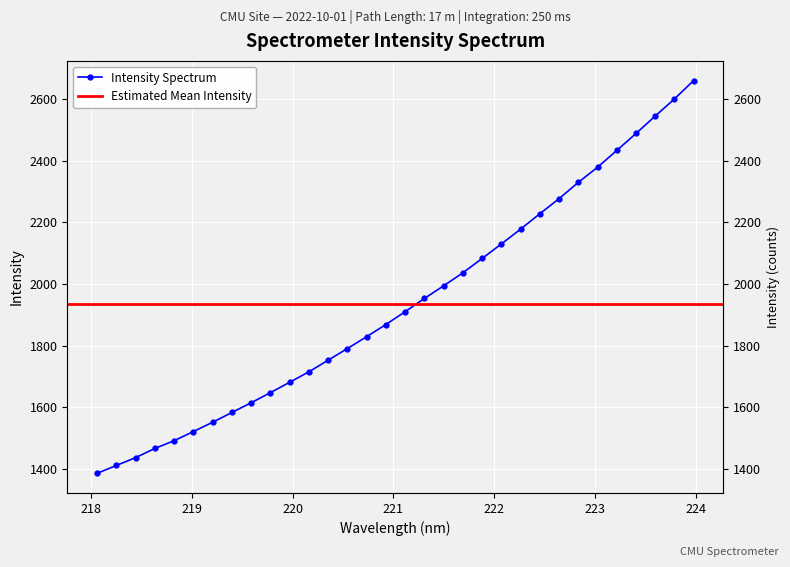

What position from the right is 222.4538?

9